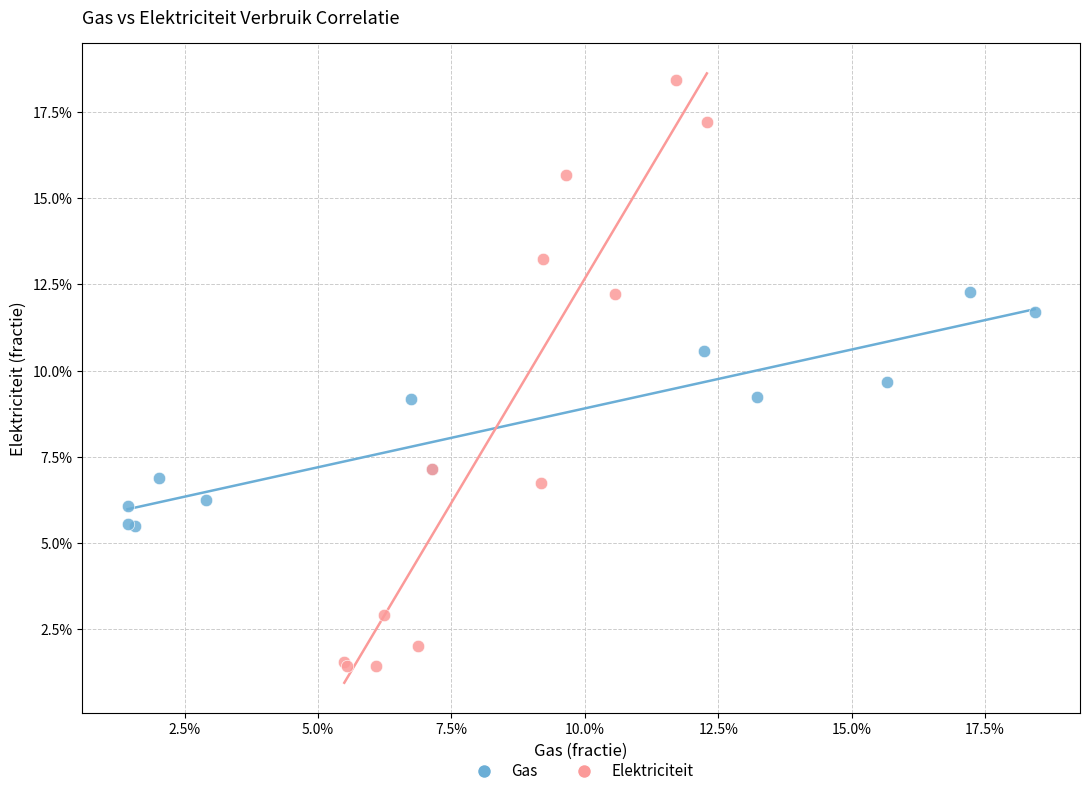

What are all the series names shown in the legend?

Gas, Elektriciteit